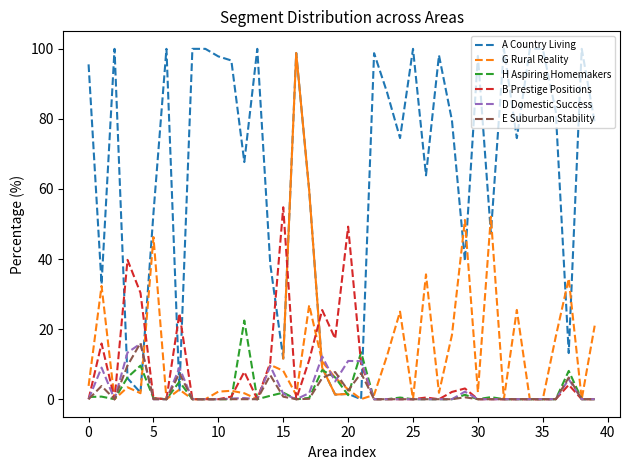

What is the value of the E Suburban Stability point at the 19th from the left?

6.0